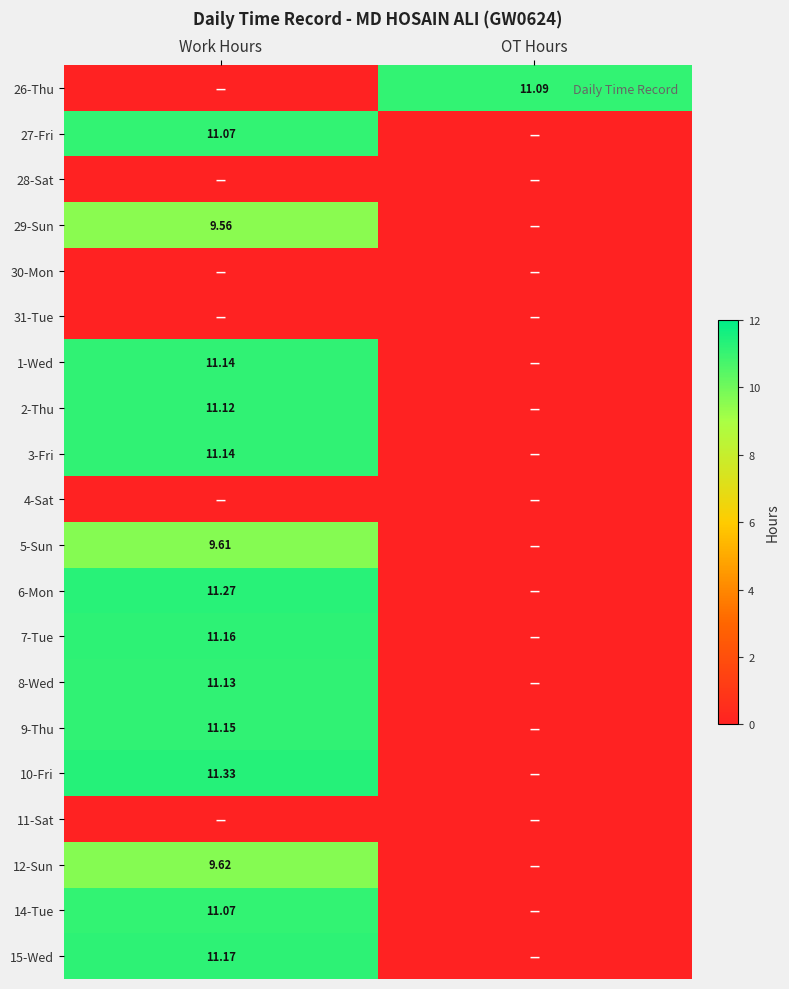

Where is 2-Thu nearest to the value 5?

OT Hours